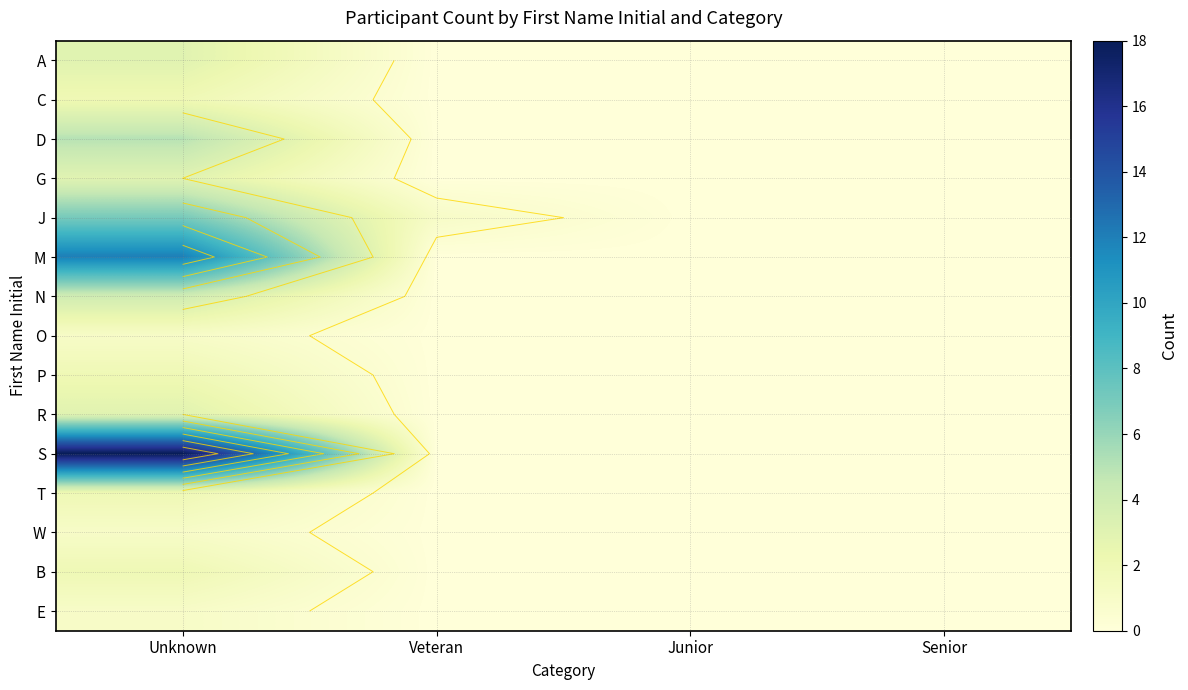

At which label does J reach its minimum?

Junior